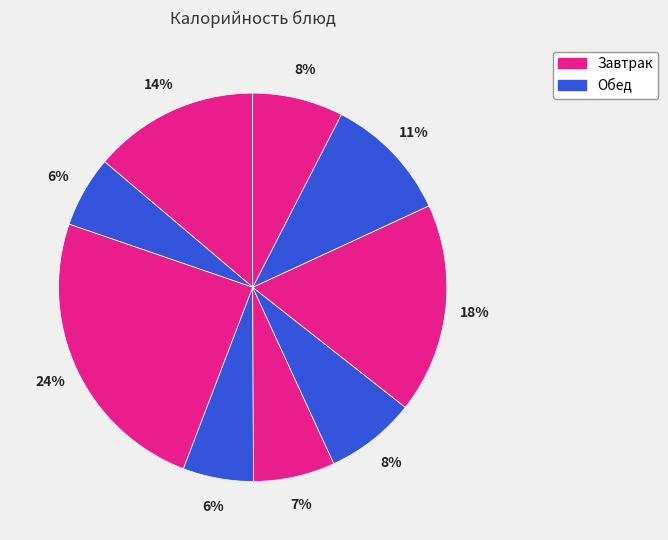

Count the number of slices in the pie.

9